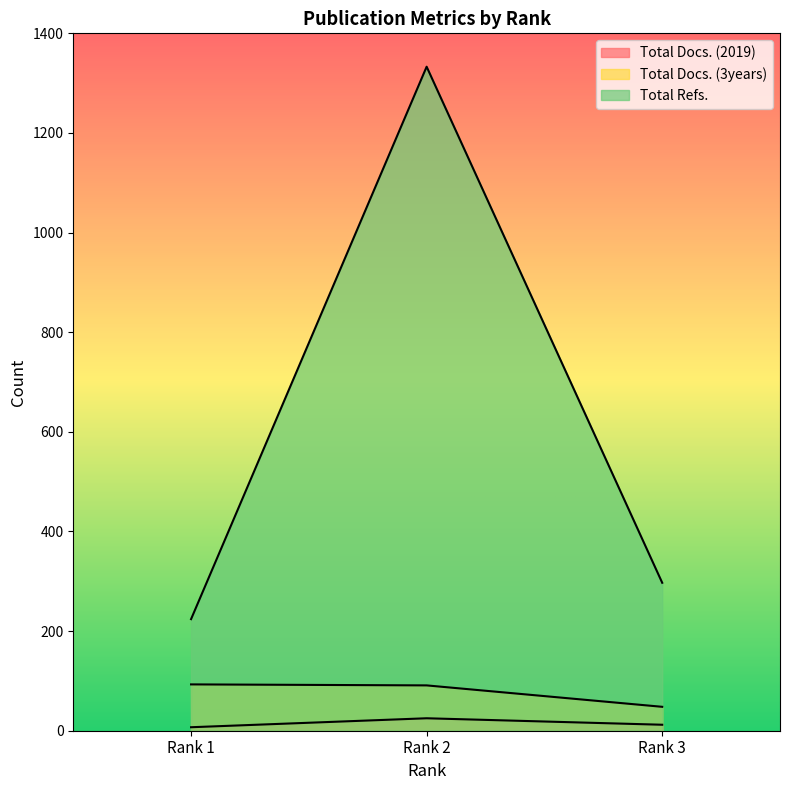

How many lines are shown in the chart?

3